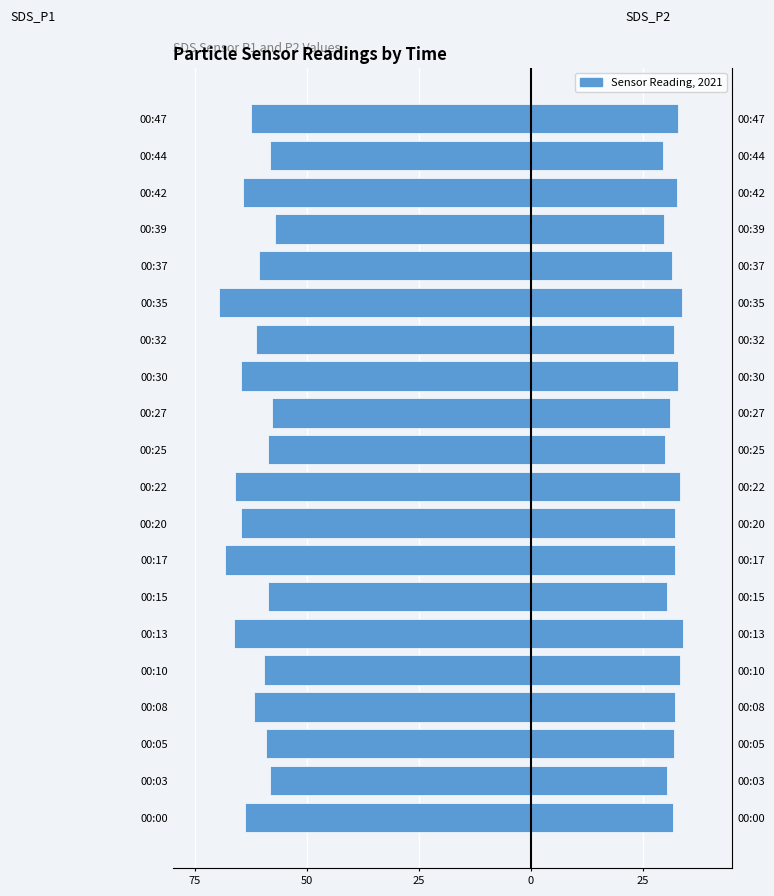

The value of SDS_P1 at 00:27 is -57.7. True or false?

True